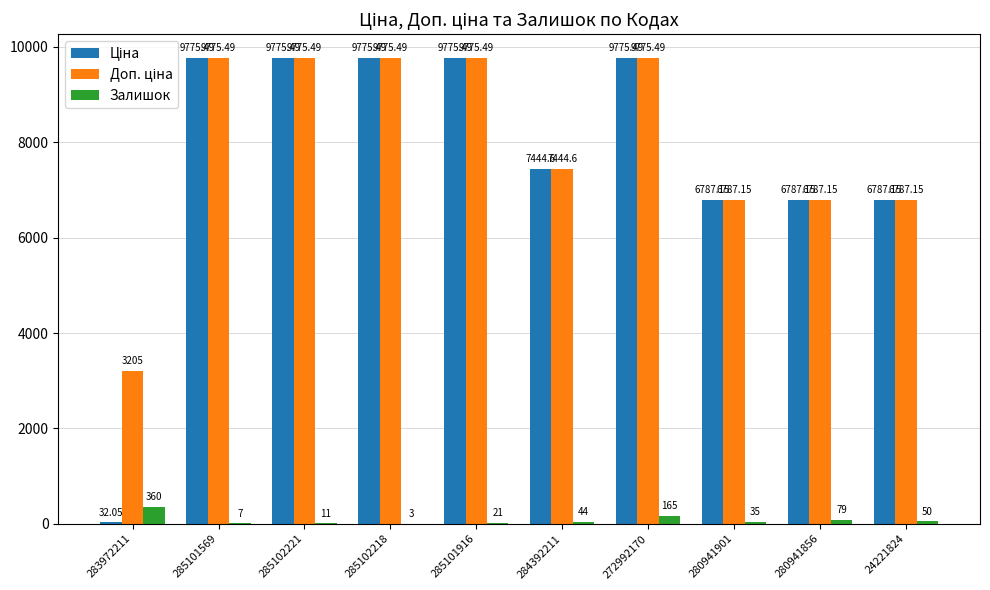

How many groups of bars are there?

10